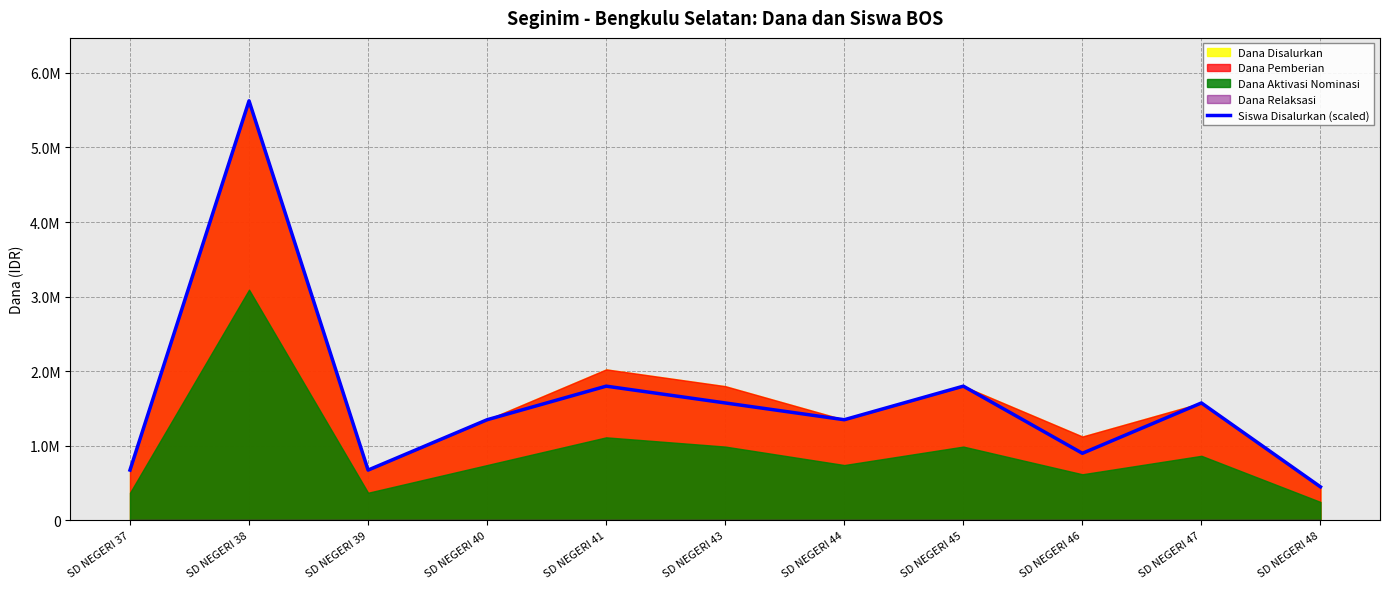

Rank the categories by value from lowest to highest.

SD NEGERI 48, SD NEGERI 37, SD NEGERI 39, SD NEGERI 46, SD NEGERI 40, SD NEGERI 44, SD NEGERI 43, SD NEGERI 47, SD NEGERI 41, SD NEGERI 45, SD NEGERI 38